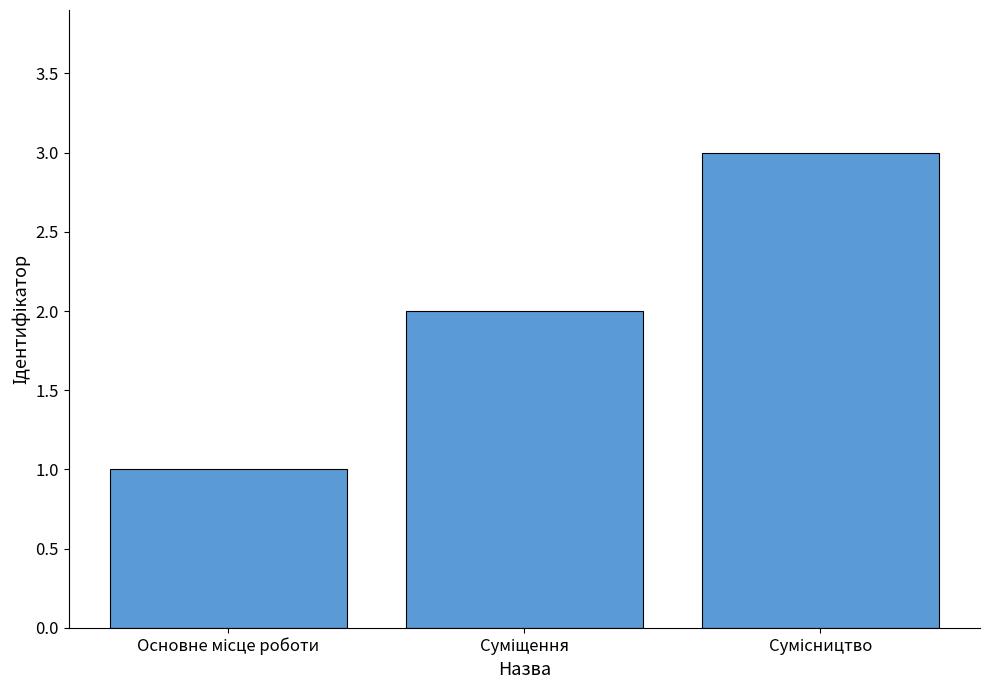

What is the maximum value shown in the chart?

3